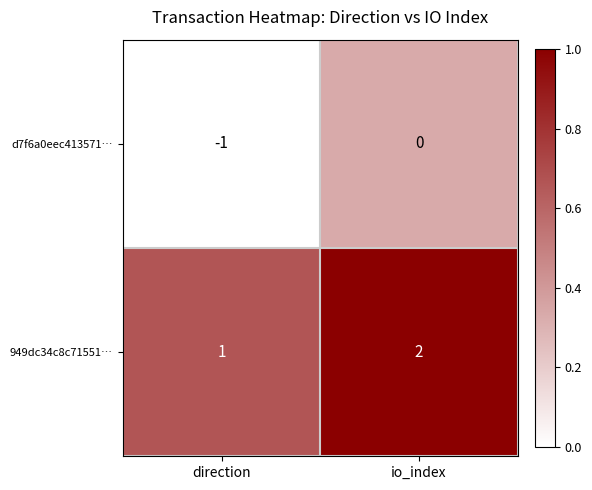

Reading right to left, list all the values displayed in this chart.

d7f6a0eec413571…: io_index=0	direction=-1
949dc34c8c71551…: io_index=2	direction=1